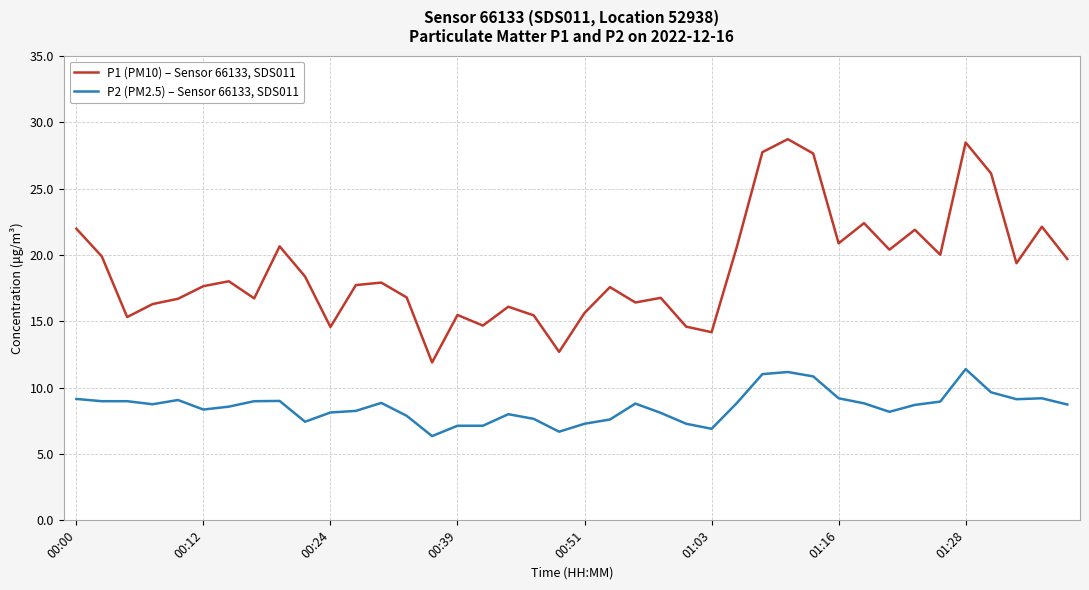

List the series in order of their peak value, lowest first.

P2 (PM2.5) – Sensor 66133, SDS011, P1 (PM10) – Sensor 66133, SDS011